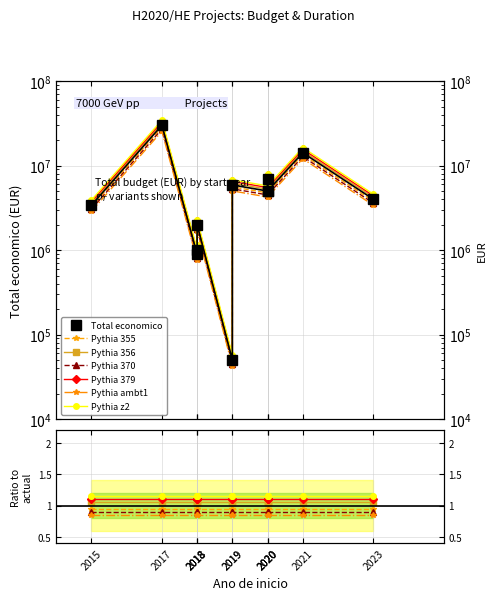

What is the minimum value shown in the chart?

50000